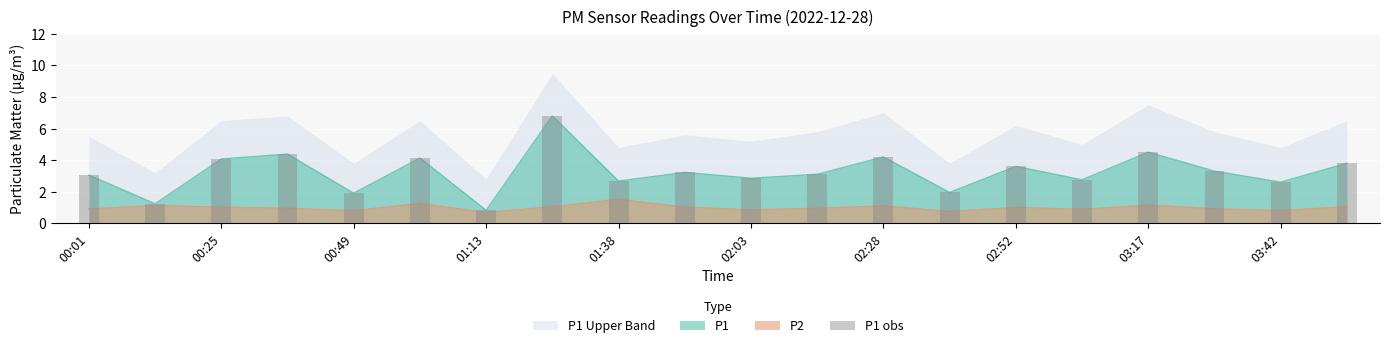

What is the value of the 1st bar from the left?

3.0